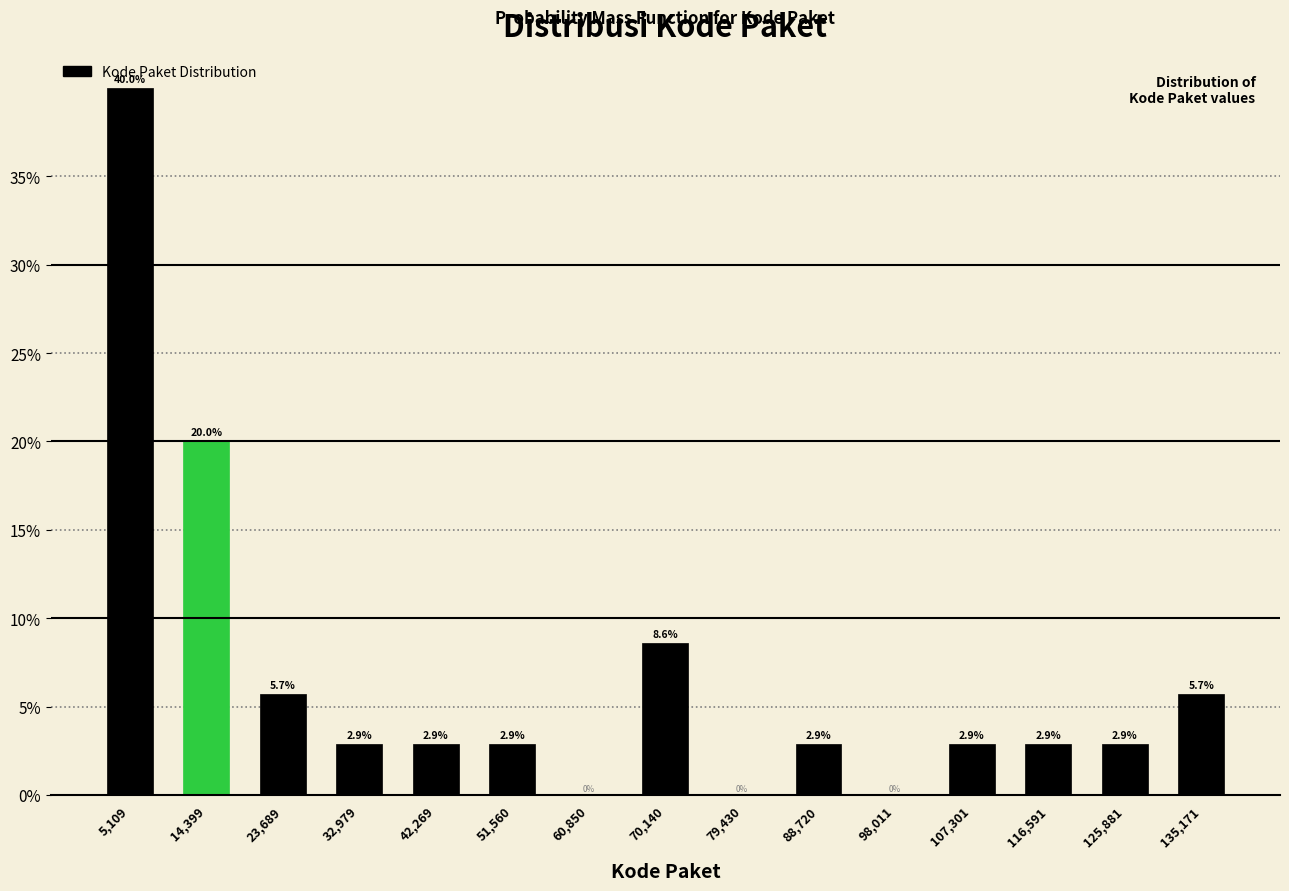

What is the height of the bar covering 112000 to 121000 on the x-axis? The bar edges are not printed on the chart, so give them approximately, as read against the axis.

2.9